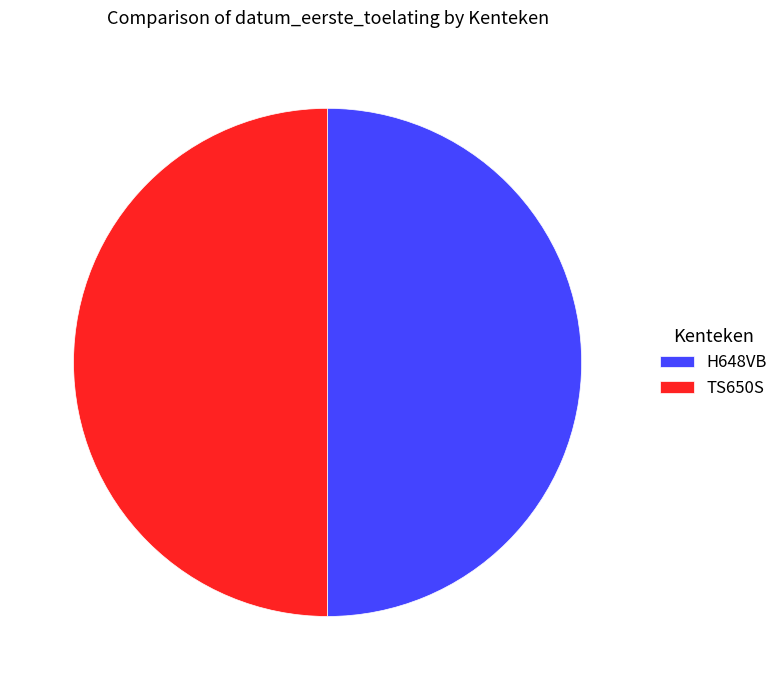

Is the sum of TS650S and H648VB greater than half?

Yes